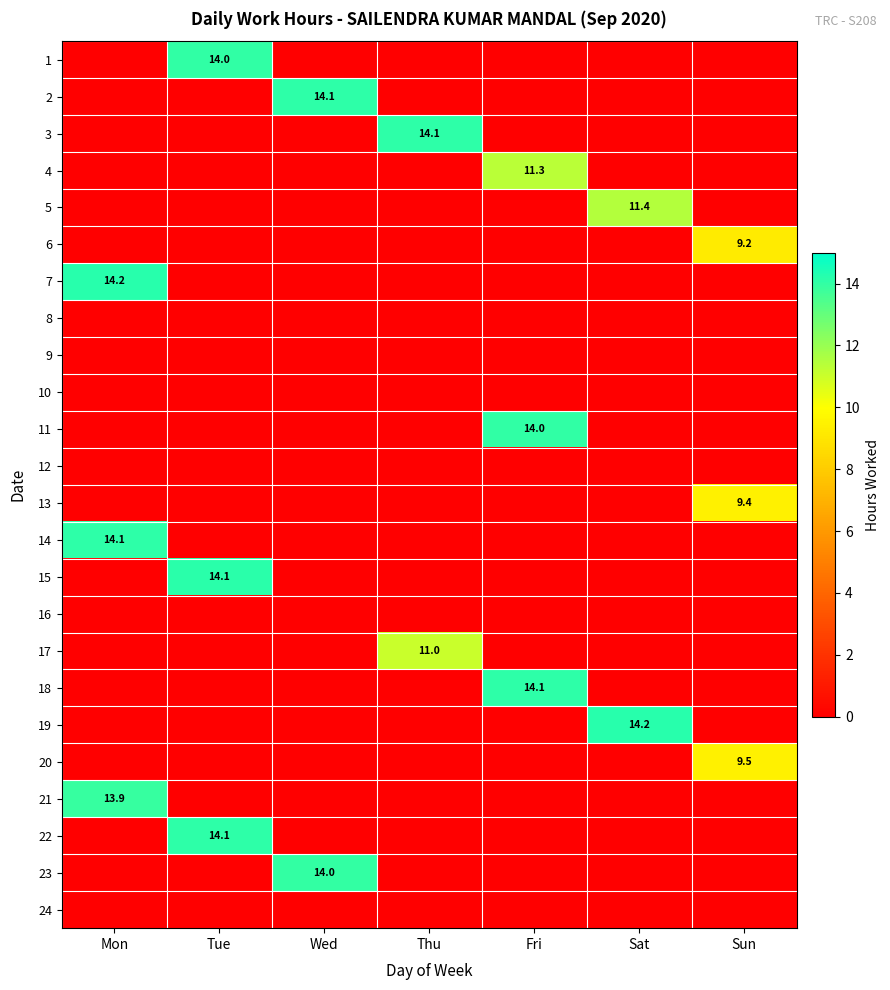

The 17 series shows 6.3 at Thu. True or false?

False